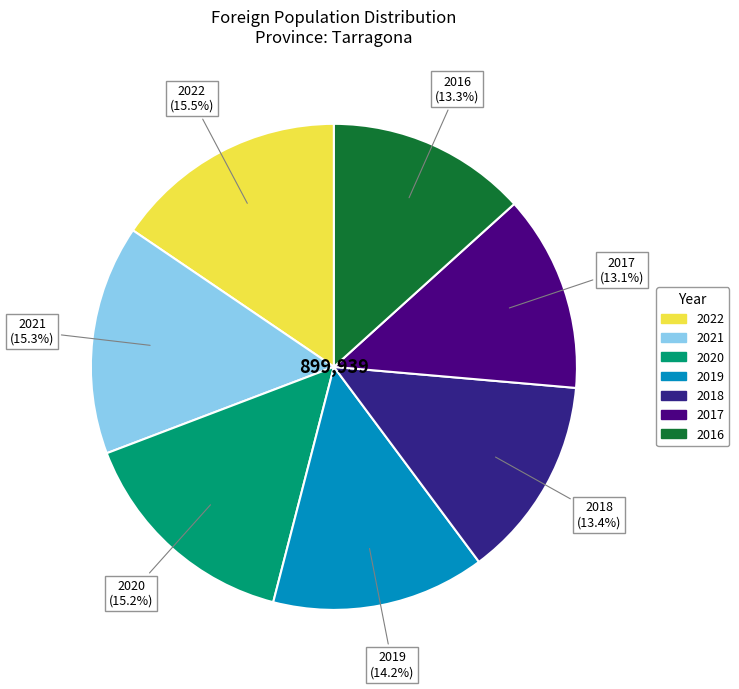

The 2021 slice represents 15% of the pie. True or false?

True